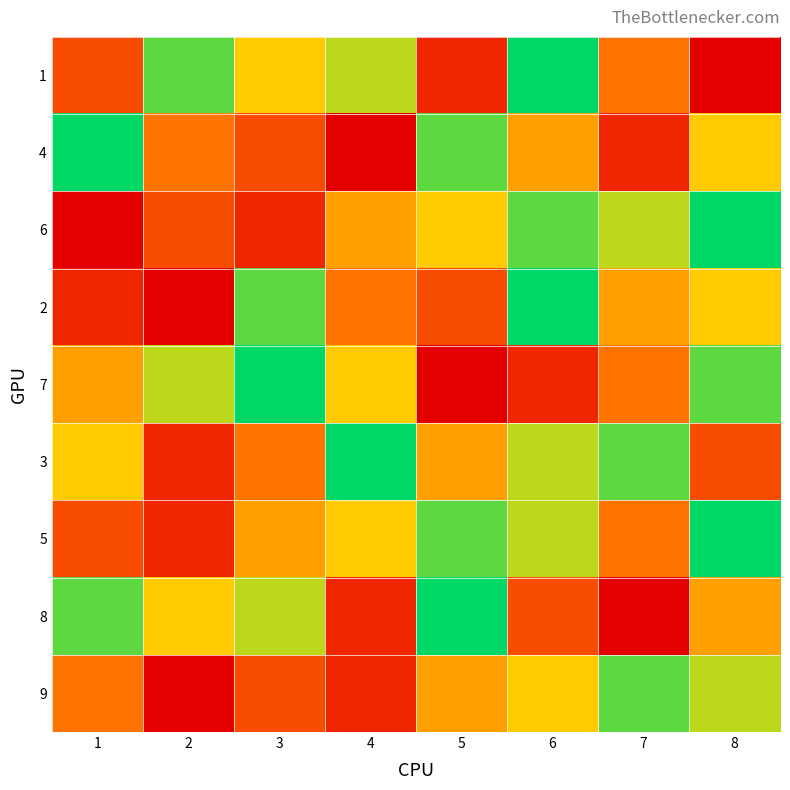

Rank the series at 6 from lowest to highest value.

7, 8, 4, 9, 3, 5, 6, 1, 2